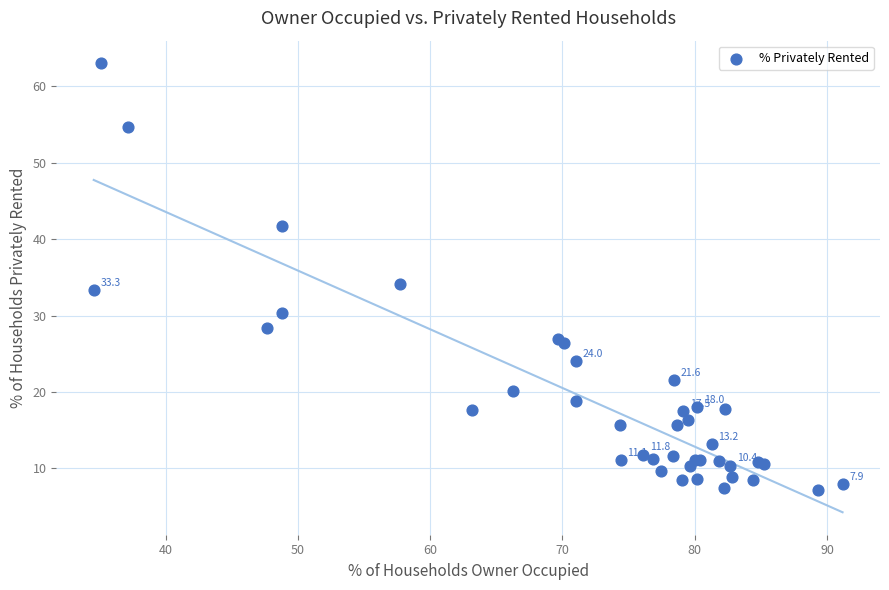

What Y value in the scatter plot is closest to 35?

34.1